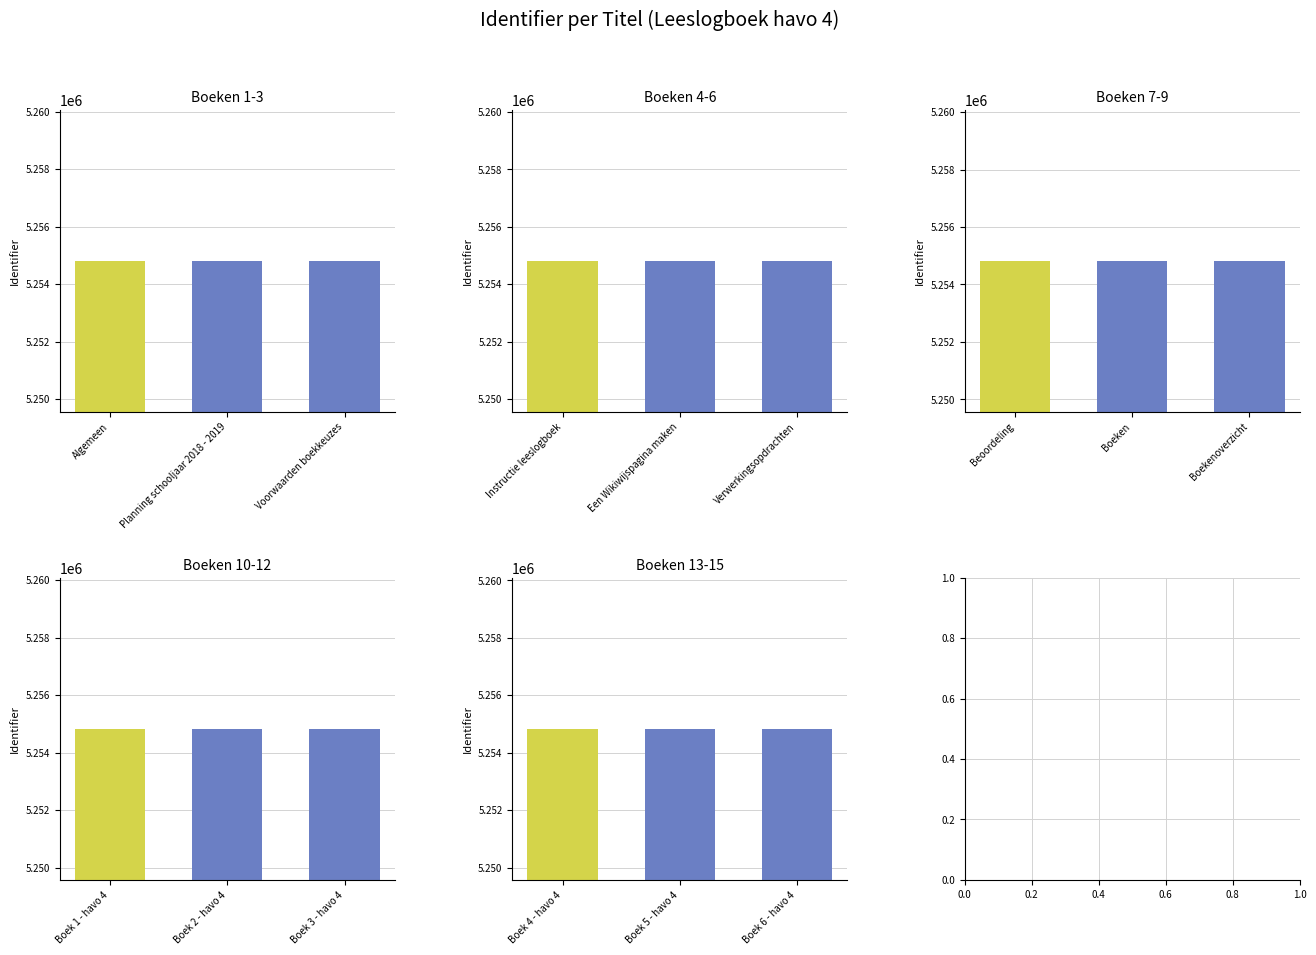

The value of Boeken 1-3 at Planning schooljaar 2018 - 2019 is 5254812. True or false?

True